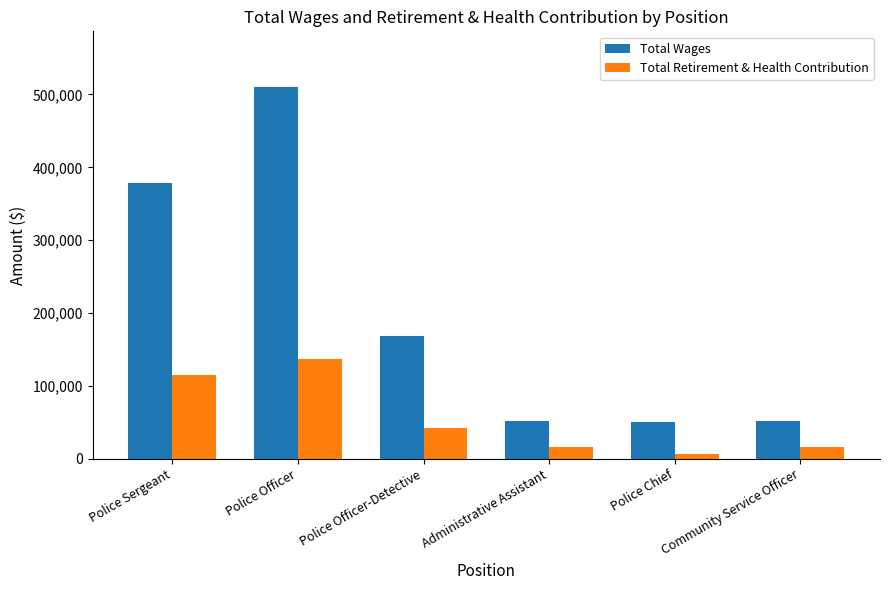

How many groups of bars are there?

6